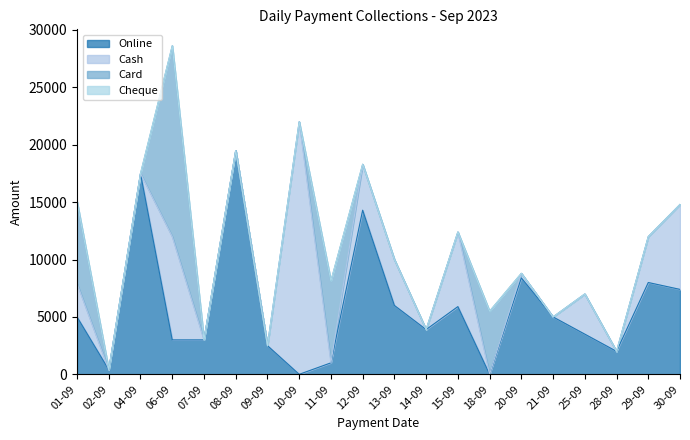

At which category is the sum across all series the highest?

06-09